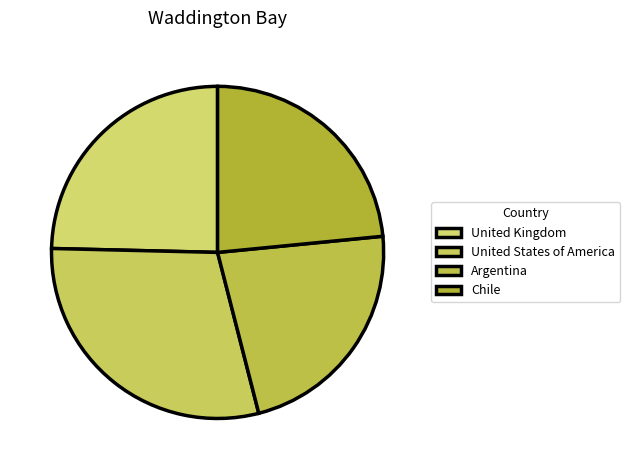

What percentage do Chile and United States of America together represent?

52.8%